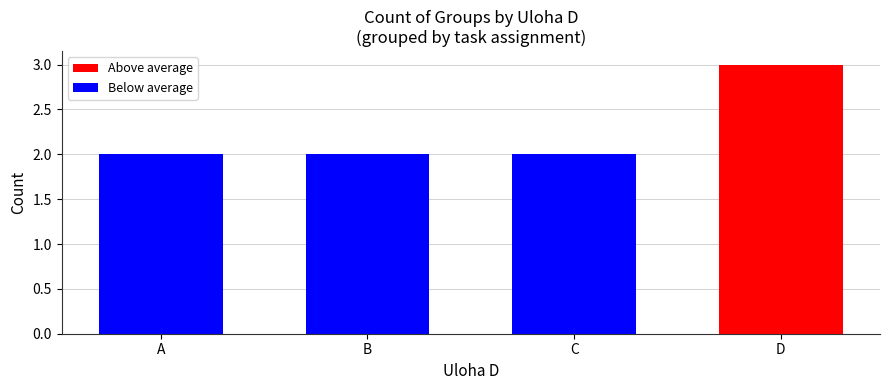

What is the greatest value displayed?

3